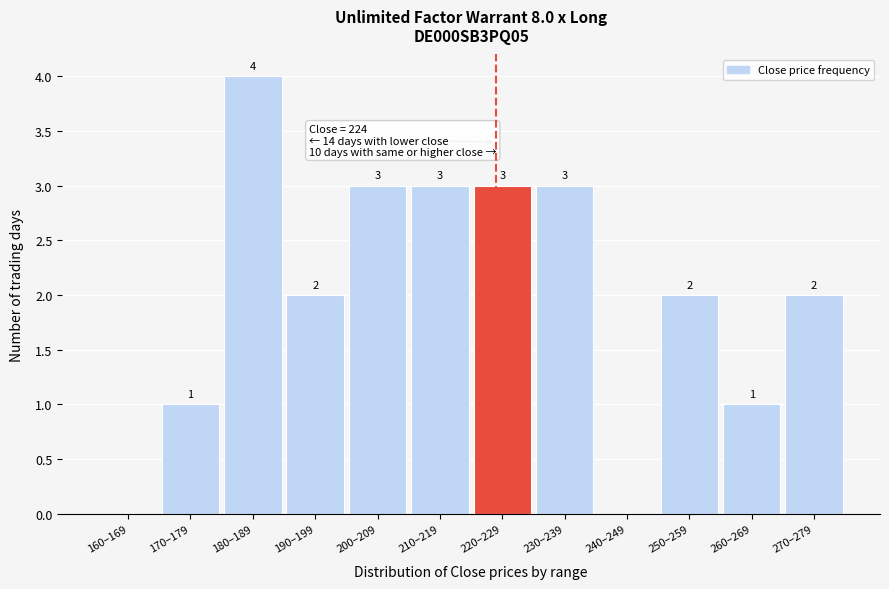

Reading right to left, transcribe all the data shown in this chart.

270–279=2	260–269=1	250–259=2	240–249=0	230–239=3	220–229=3	210–219=3	200–209=3	190–199=2	180–189=4	170–179=1	160–169=0